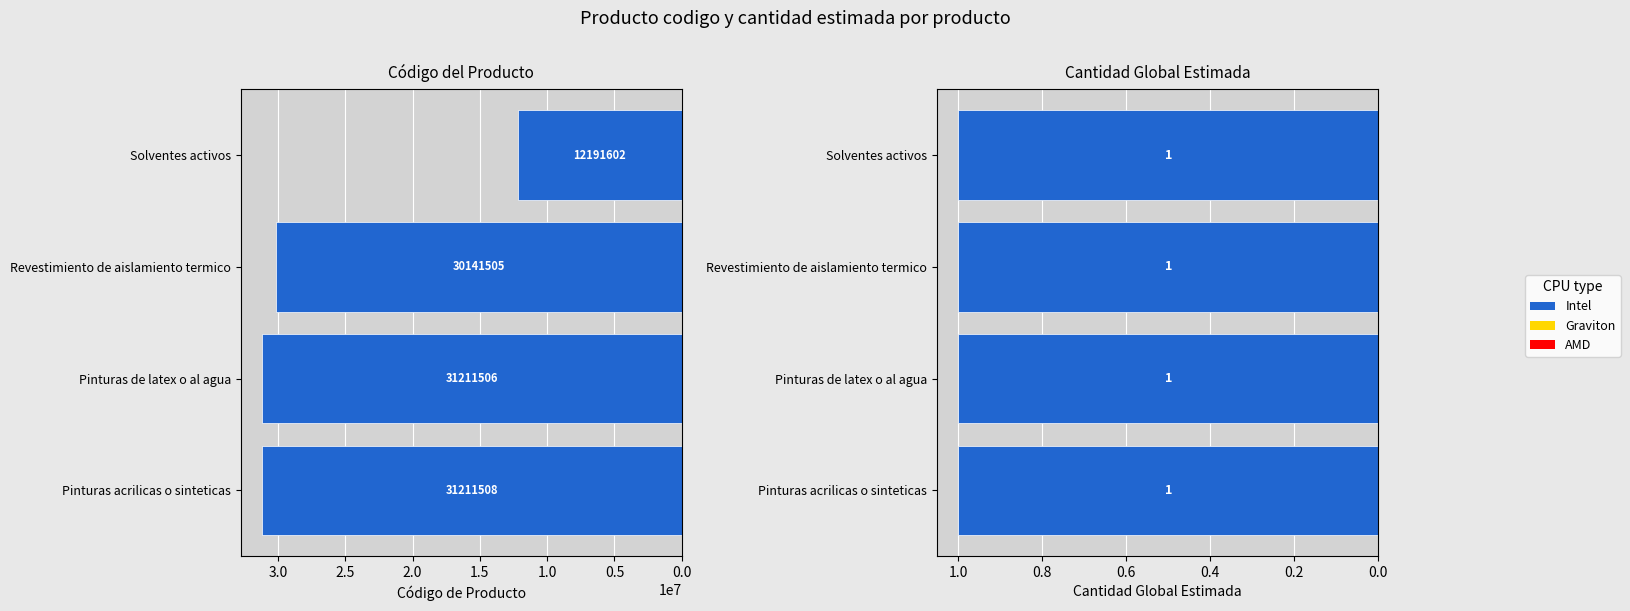

What is the average value of the producto_codigo series?

26189030.2